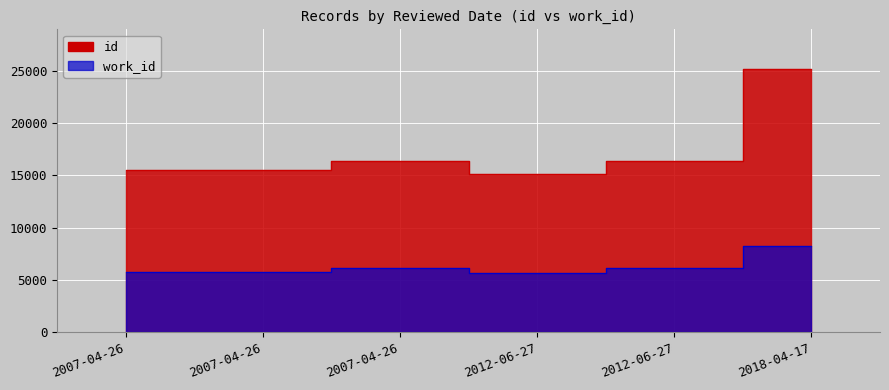

How many lines are shown in the chart?

2